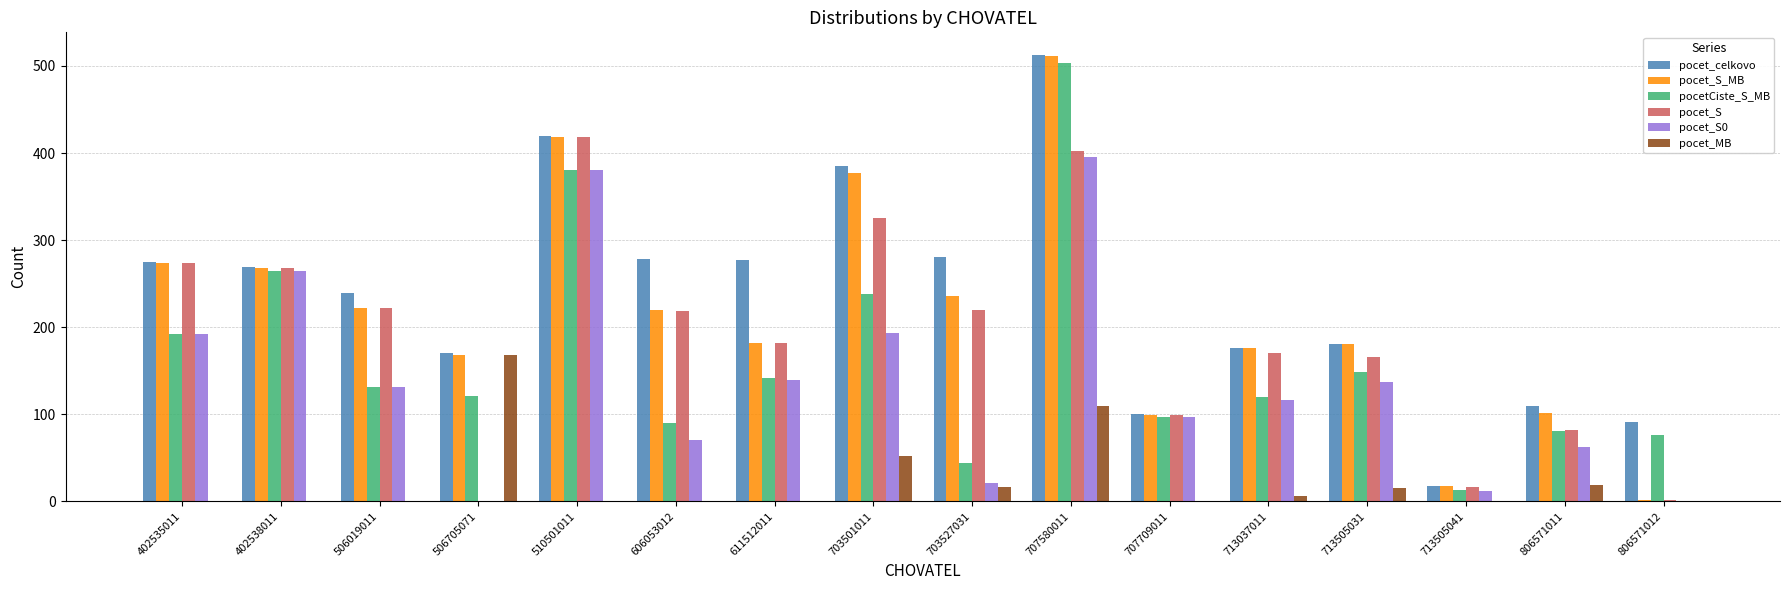

What is the maximum value for pocet_S_MB?

511